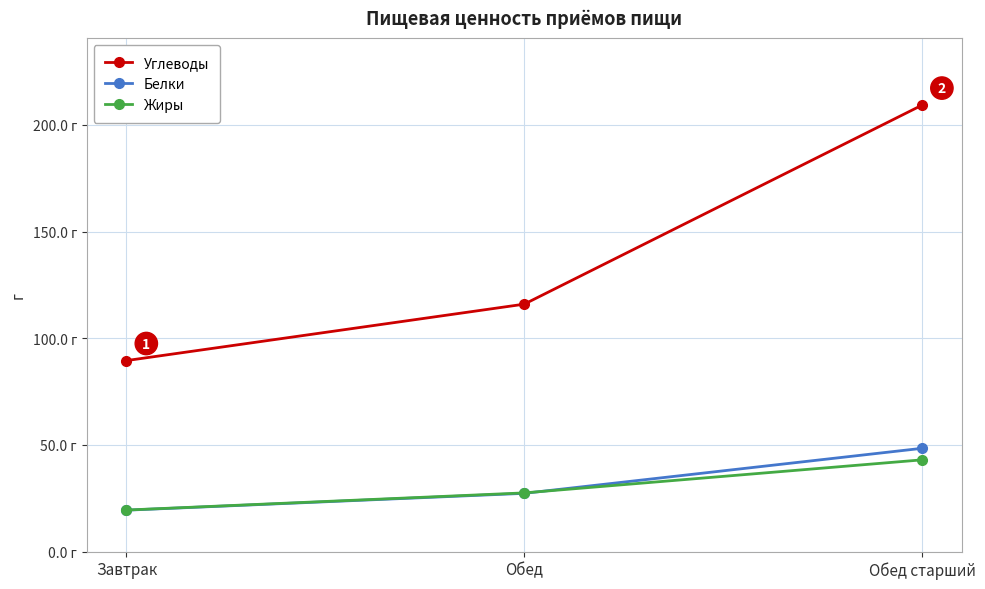

Does the chart have visible grid lines?

Yes